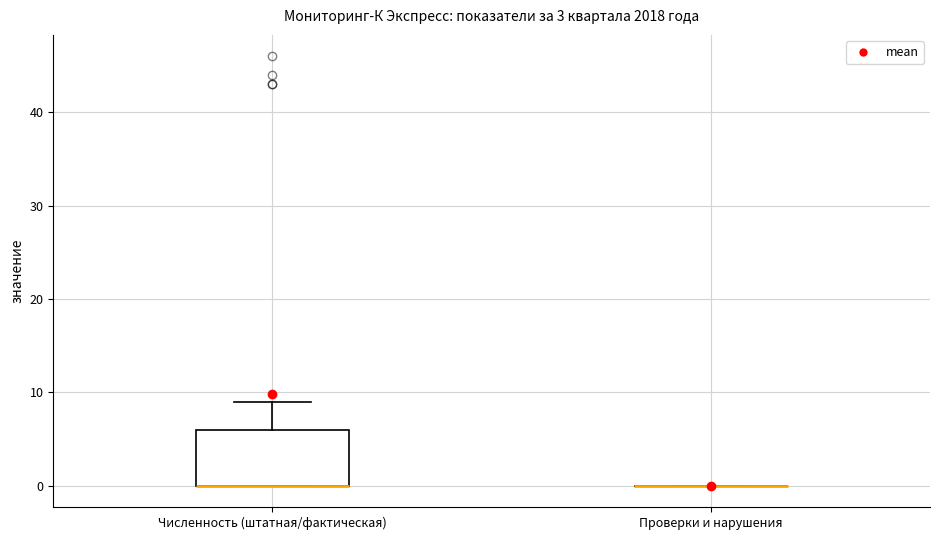

Where does the upper whisker of the box for Численность (штатная/фактическая) end on the y-axis? The values are not printed on the chart, so give them approximately, as read against the axis.

9